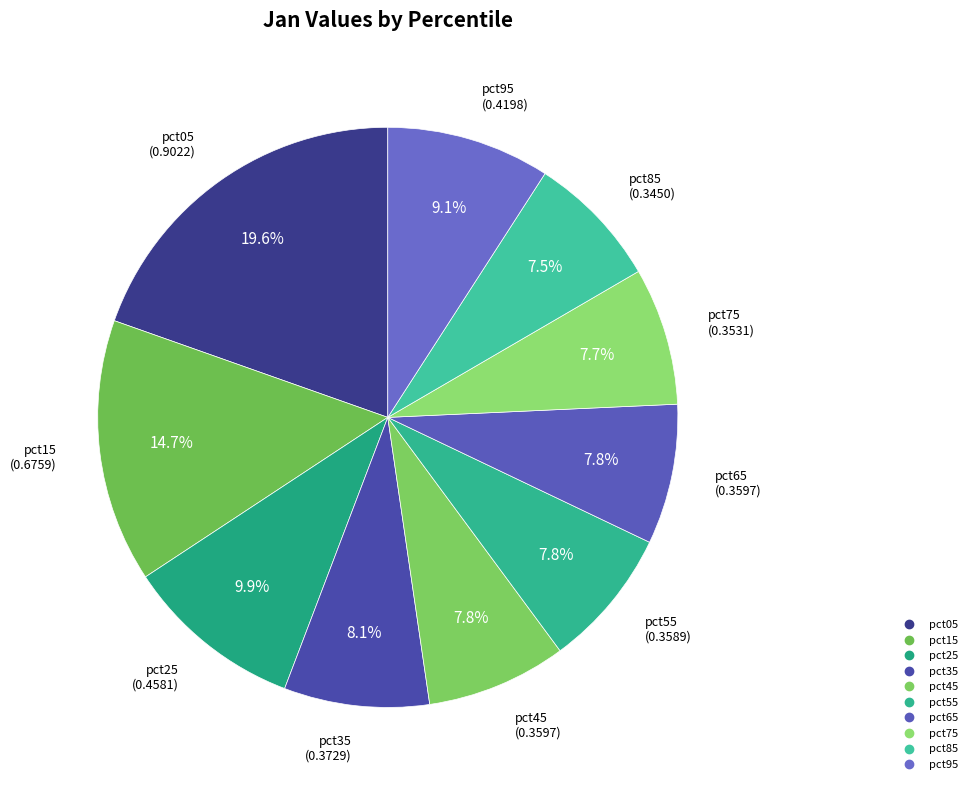

What is the total percentage of pct75 and pct95?

16.8%